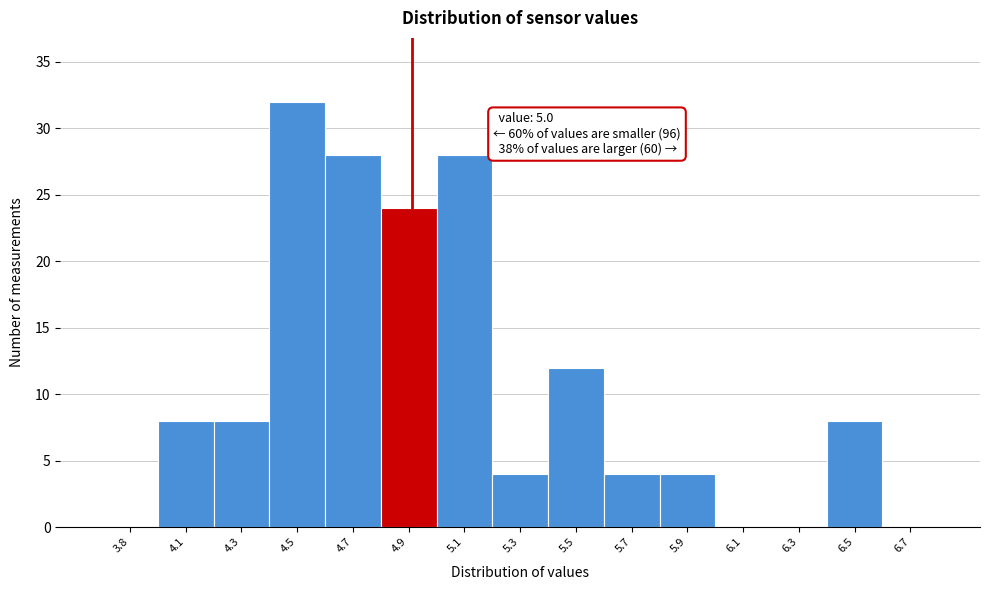

Reading left to right, what are all the values shown in this chart?

3.8=0	4.1=8	4.3=8	4.5=32	4.7=28	4.9=24	5.1=28	5.3=4	5.5=12	5.7=4	5.9=4	6.1=0	6.3=0	6.5=8	6.7=0